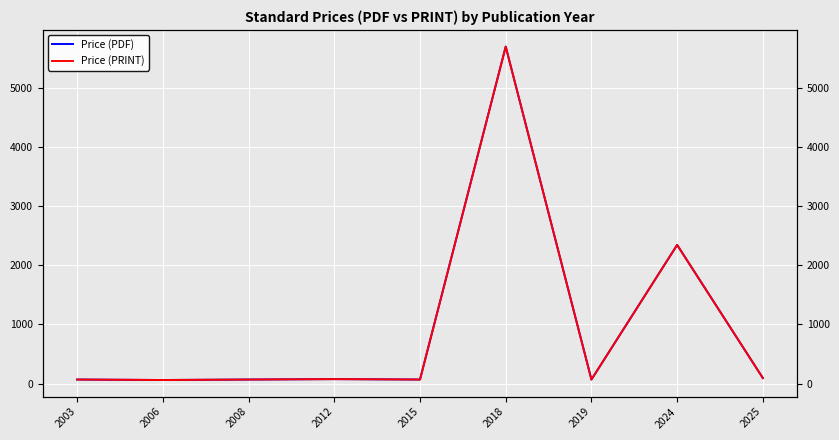

How many lines are shown in the chart?

2